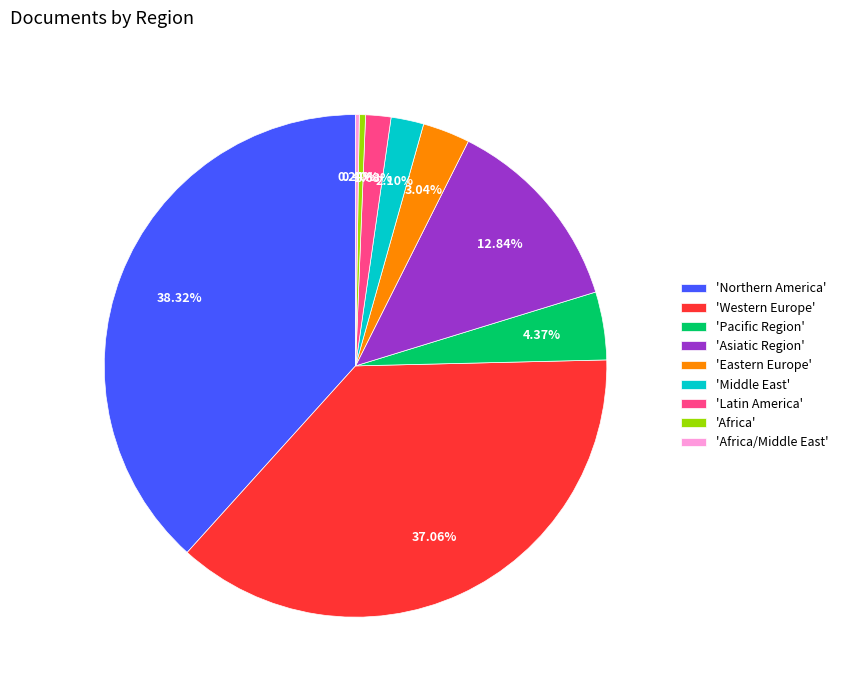

What is the ratio of the value at 'Northern America' to the value at 'Middle East'?

18.2